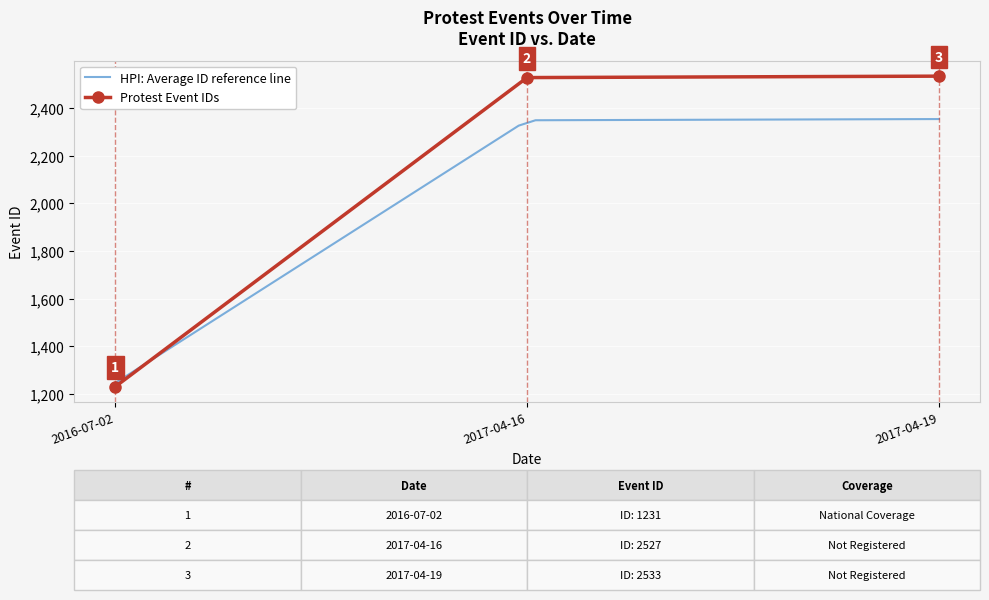

Between 2017-04-19 and 2016-07-02, which is larger?

2017-04-19